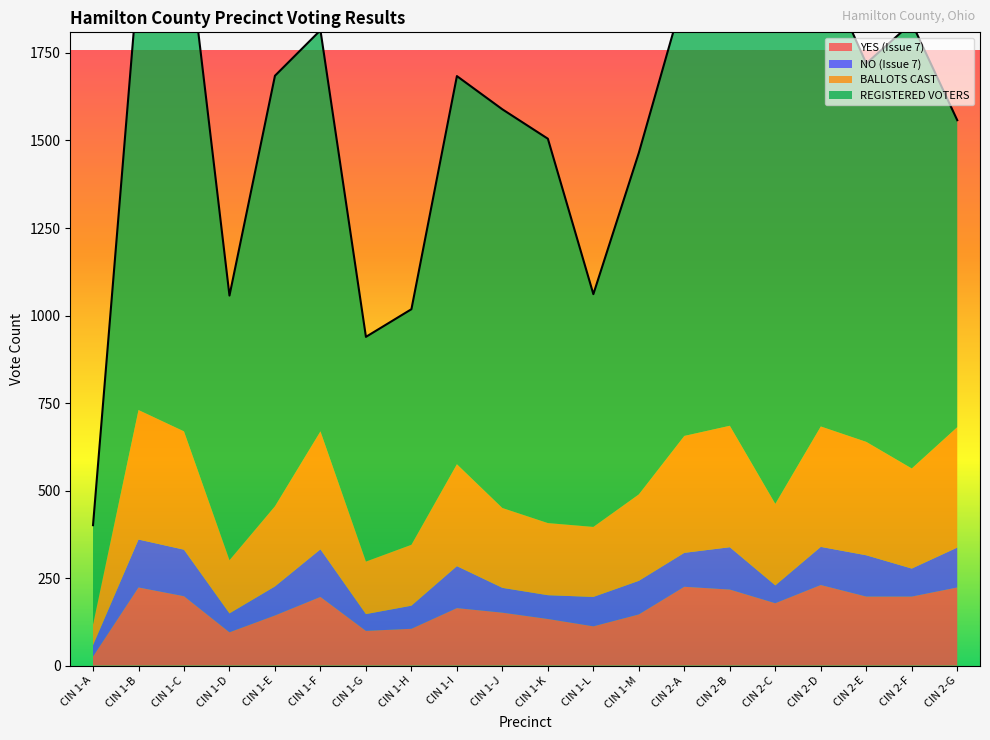

At how many categories does at least one series exceed 632?

19